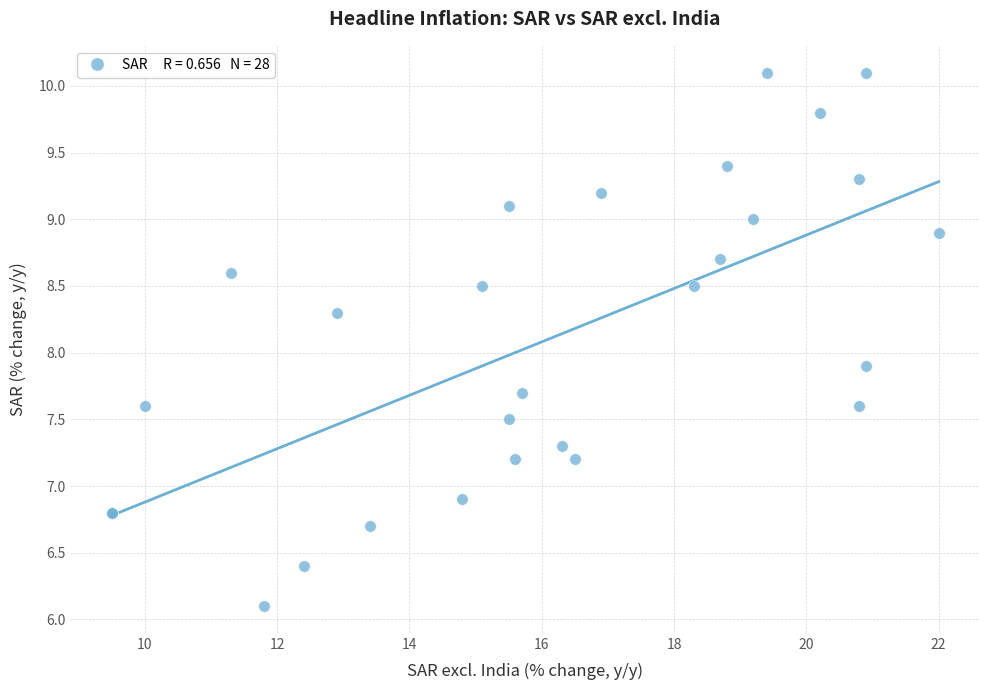

What Y value in the scatter plot is closest to 8?

7.9